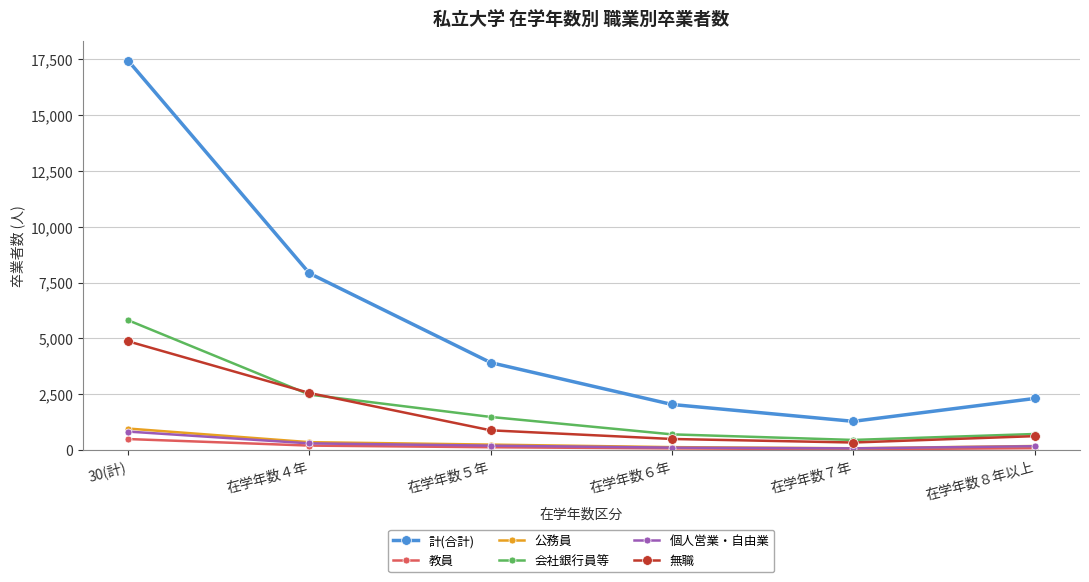

At how many categories does at least one series exceed 2448?

3